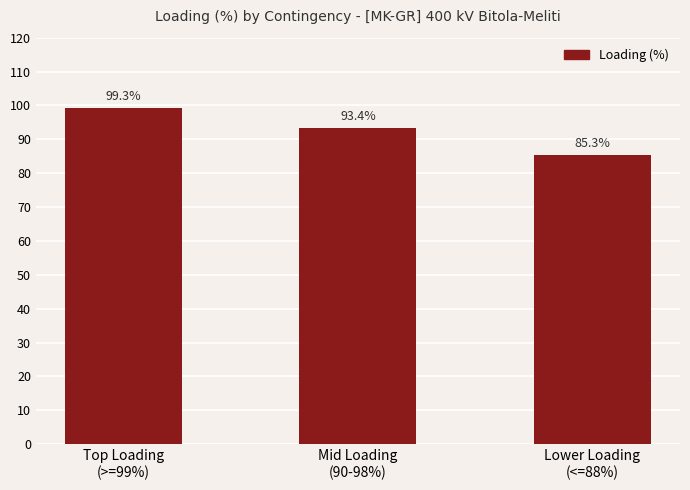

List the labels in order of value, largest first.

Top Loading
(>=99%), Mid Loading
(90-98%), Lower Loading
(<=88%)